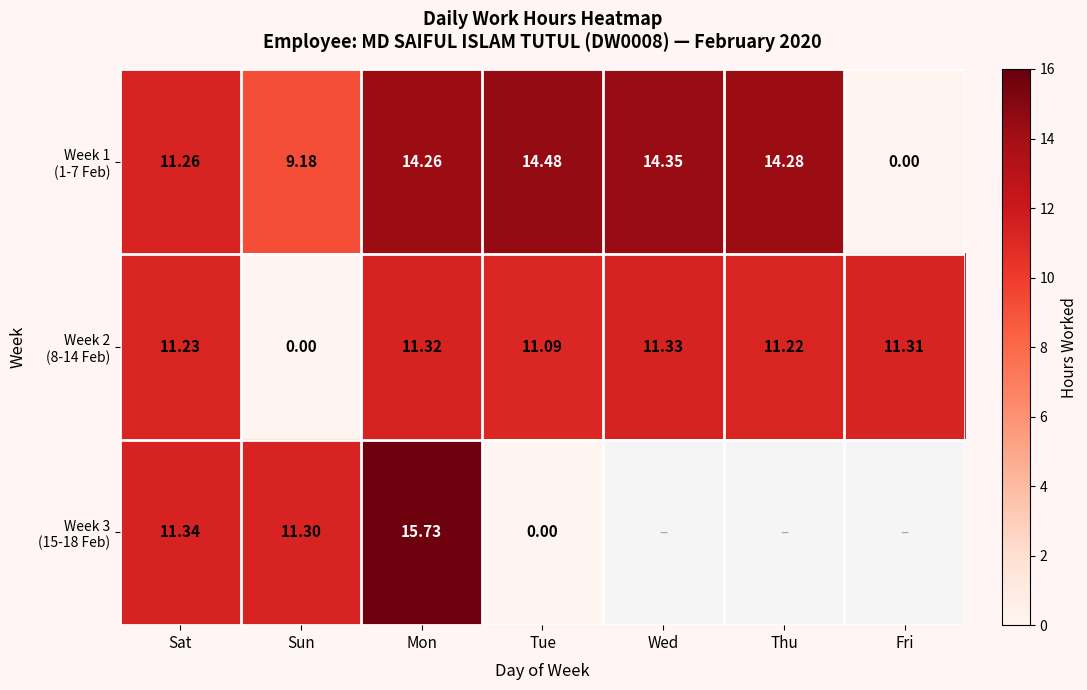

What is the sum of the Week 1 (1-7 Feb) values at Fri and Thu?

14.3